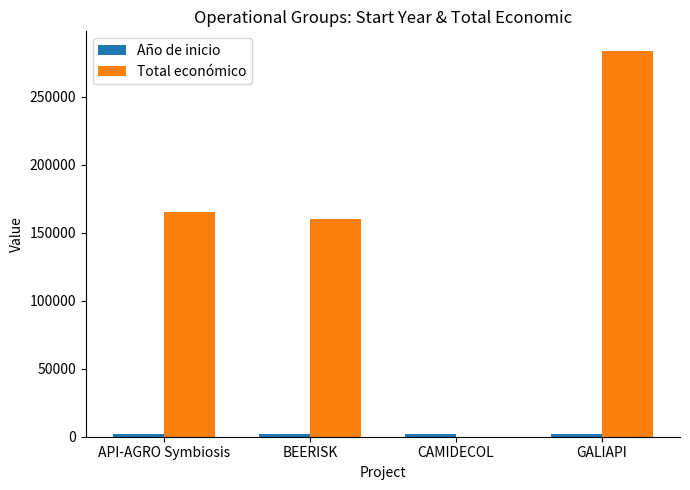

How many data points does each series have?

4